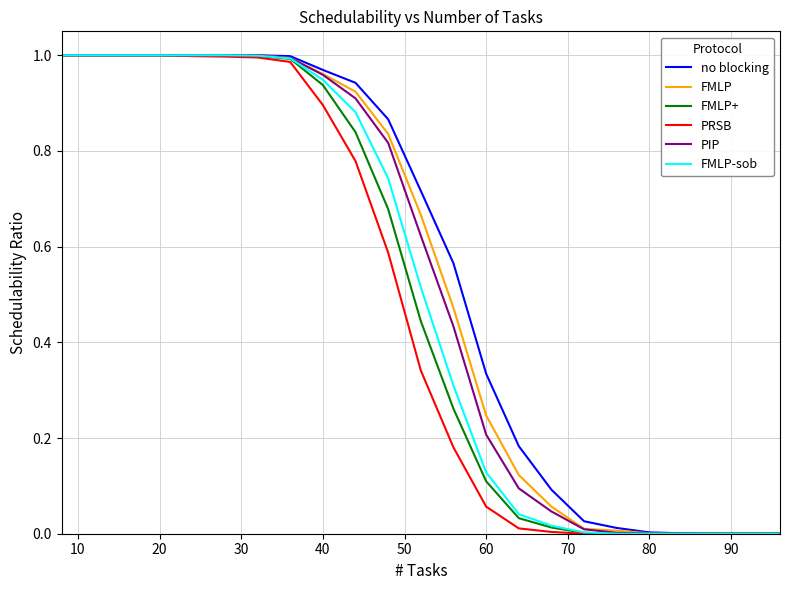

True or false: FMLP-sob and PIP cross at least once.

False